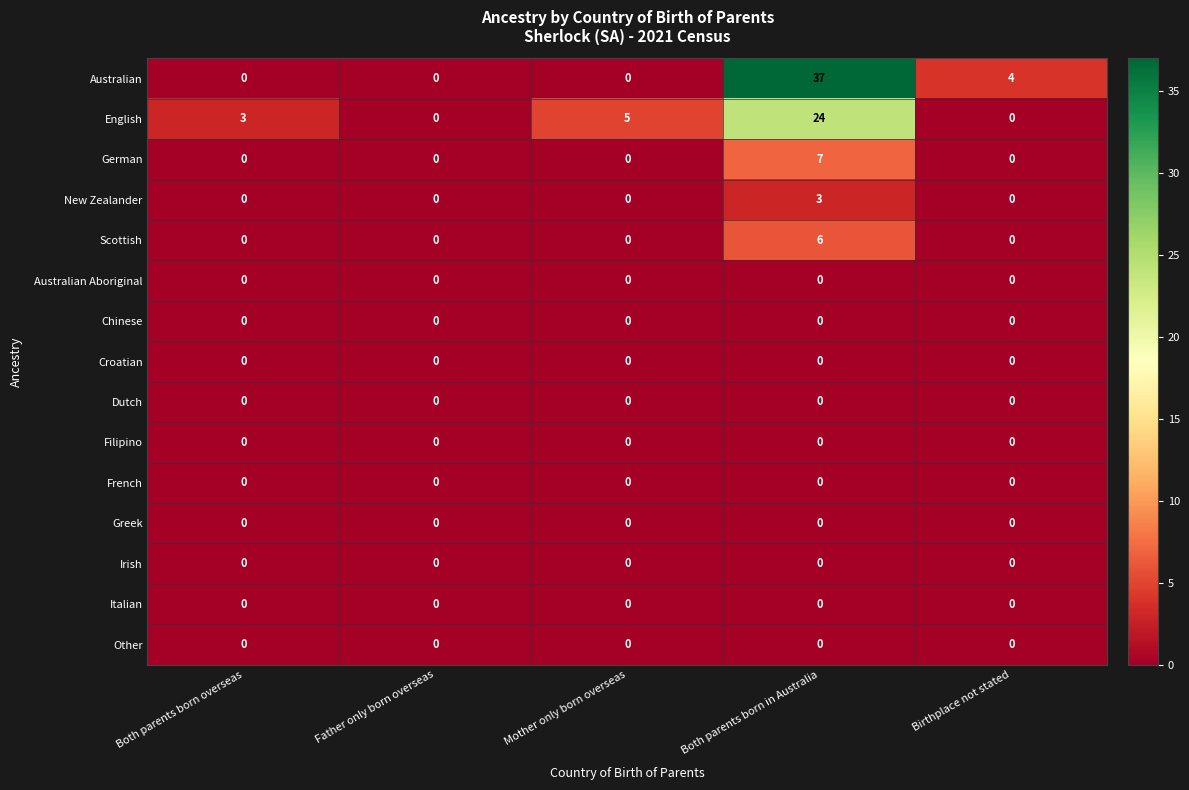

What is the total value across all series at Both parents born overseas?

3